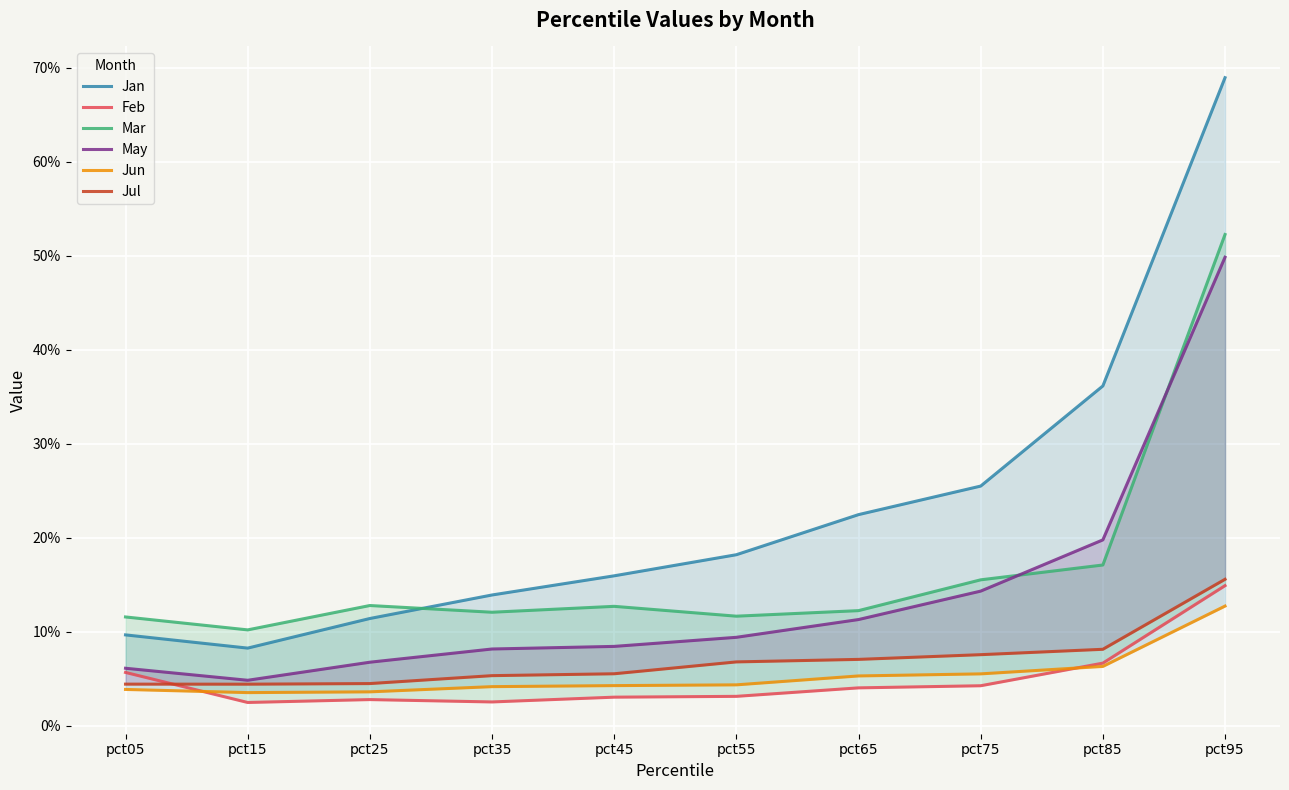

Reading right to left, extract all data points from this chart.

Jan: 0.7	0.4	0.3	0.2	0.2	0.2	0.1	0.1	0.1	0.1
Feb: 0.1	0.1	0.0	0.0	0.0	0.0	0.0	0.0	0.0	0.1
Mar: 0.5	0.2	0.2	0.1	0.1	0.1	0.1	0.1	0.1	0.1
May: 0.5	0.2	0.1	0.1	0.1	0.1	0.1	0.1	0.0	0.1
Jun: 0.1	0.1	0.1	0.1	0.0	0.0	0.0	0.0	0.0	0.0
Jul: 0.2	0.1	0.1	0.1	0.1	0.1	0.1	0.0	0.0	0.0